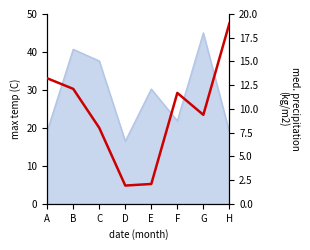

List the labels in order of value, smallest first.

D, E, C, G, F, B, A, H